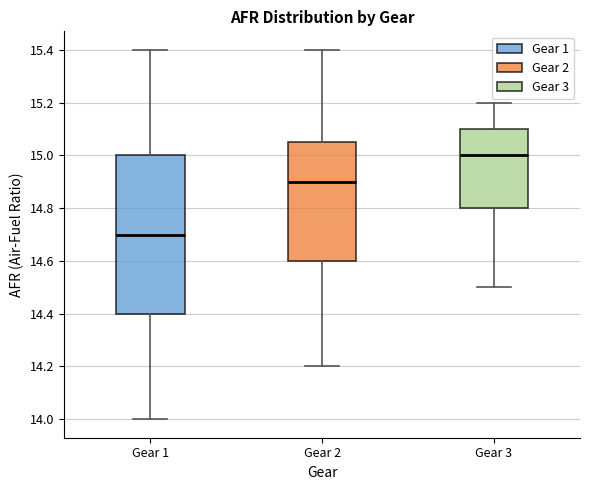

Where does the lower whisker of the box for Gear 1 end on the y-axis? The values are not printed on the chart, so give them approximately, as read against the axis.

14.00